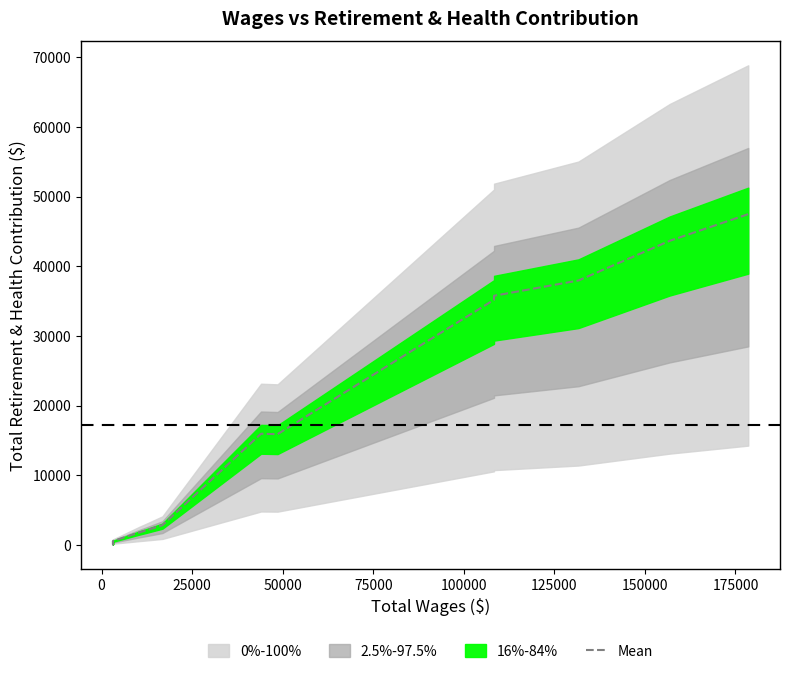

What is the sum of all values?

240246